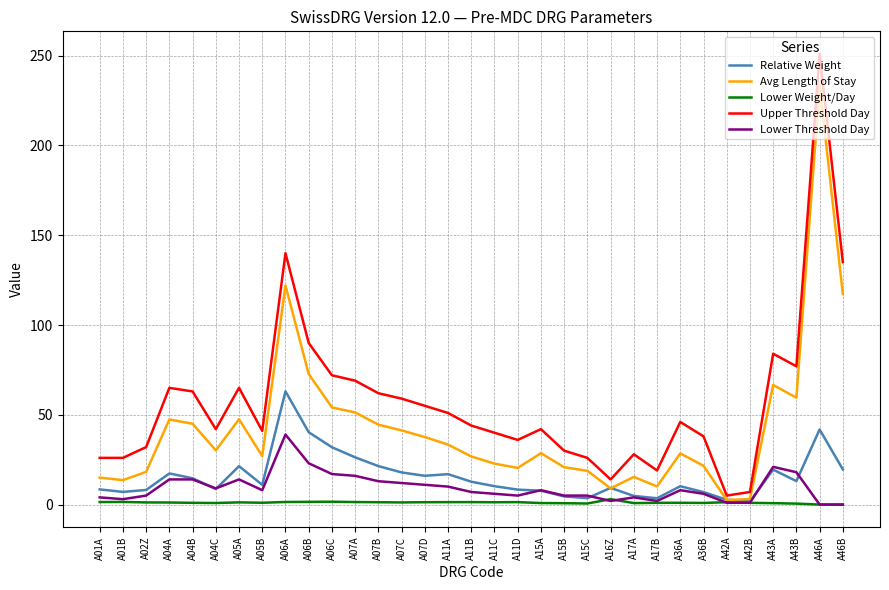

At which category does the chart reach its peak across all series?

A46A